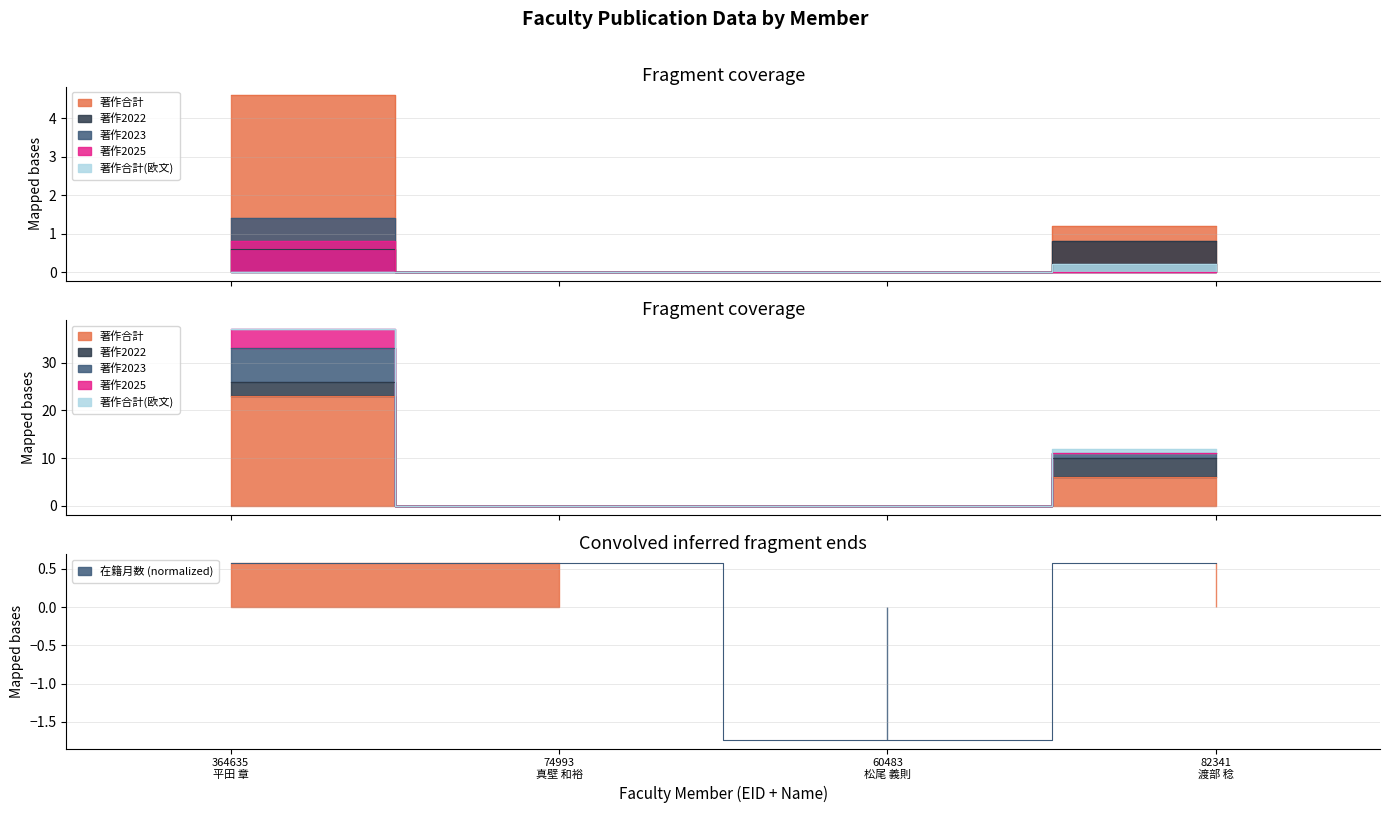

What is the maximum value for 著作2023?

1.4